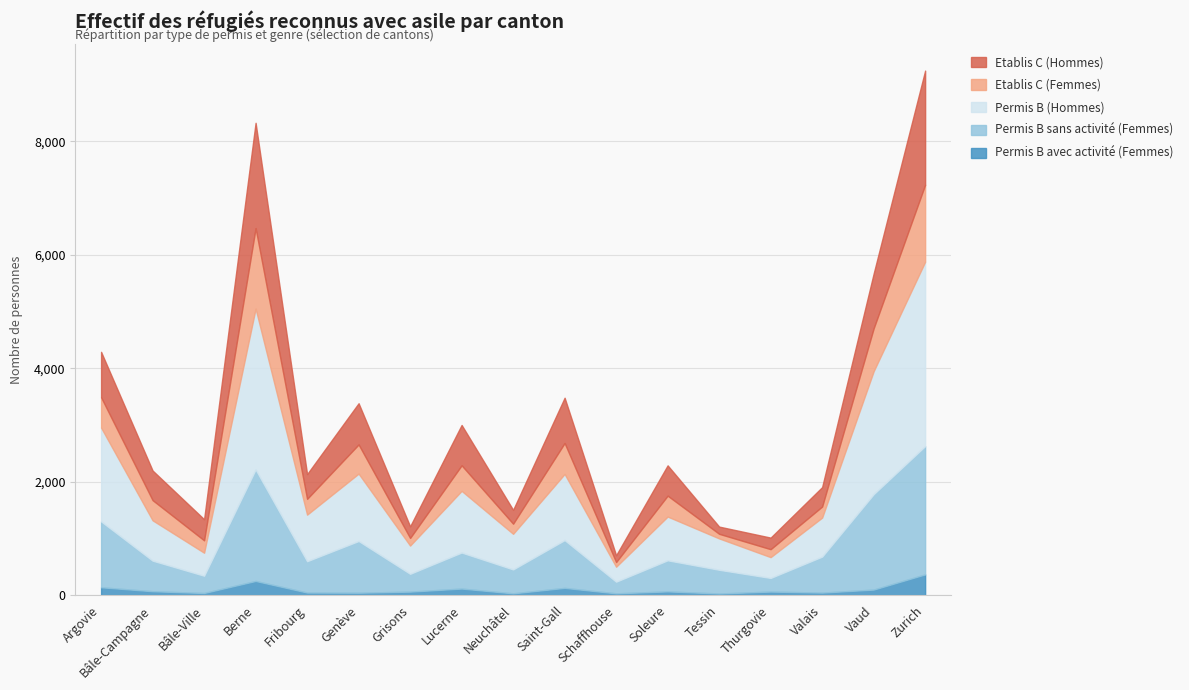

Which series has the widest spread of values?

Permis B (Hommes)